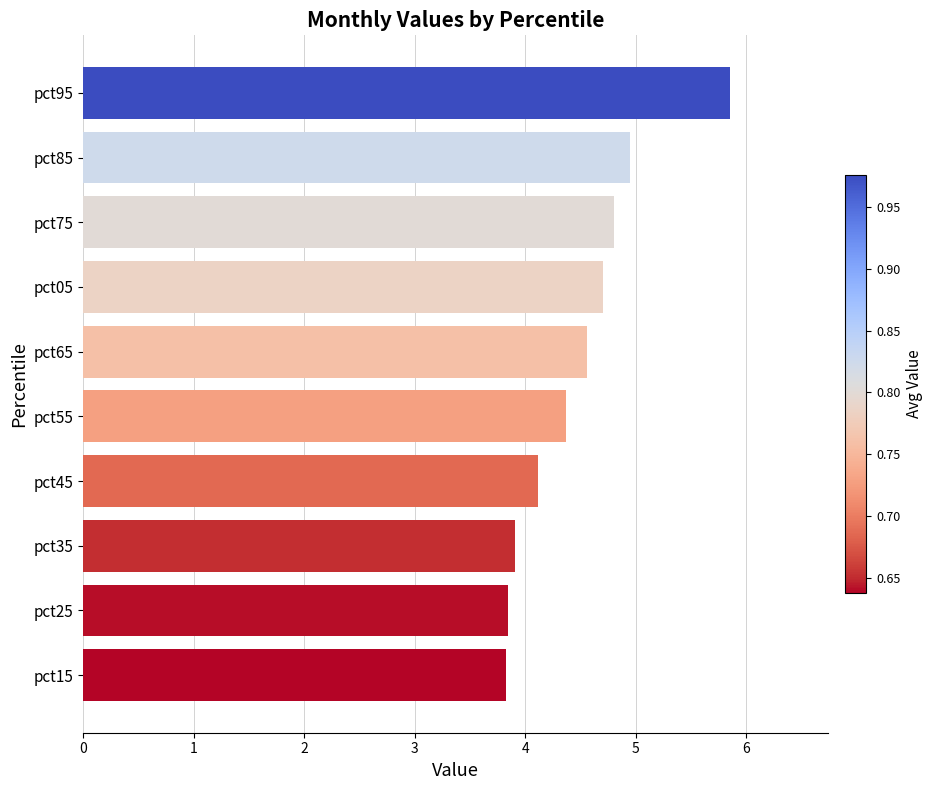

What is the greatest value displayed?

5.9